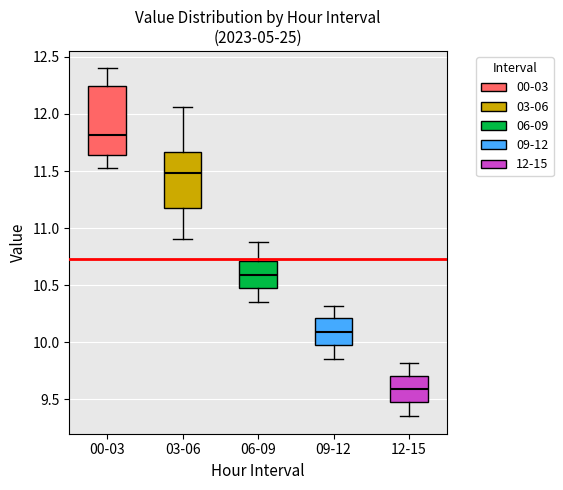

Reading left to right, transcribe this box plot: for each box, give where its median line is, the range the box spans, and where its two whiskers end, as read against the y-axis. The values are not printed on the chart, so give them approximately, as read against the axis.

00-03: median 11.80, box 11.65 to 12.25, whiskers 11.55 to 12.40
03-06: median 11.50, box 11.15 to 11.65, whiskers 10.90 to 12.05
06-09: median 10.60, box 10.45 to 10.70, whiskers 10.35 to 10.90
09-12: median 10.10, box 9.95 to 10.20, whiskers 9.85 to 10.30
12-15: median 9.60, box 9.45 to 9.70, whiskers 9.35 to 9.80